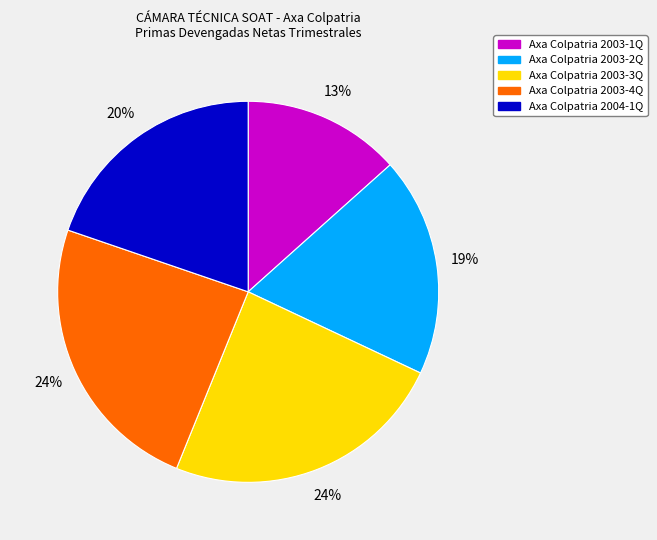

Is there a majority slice in this chart?

No